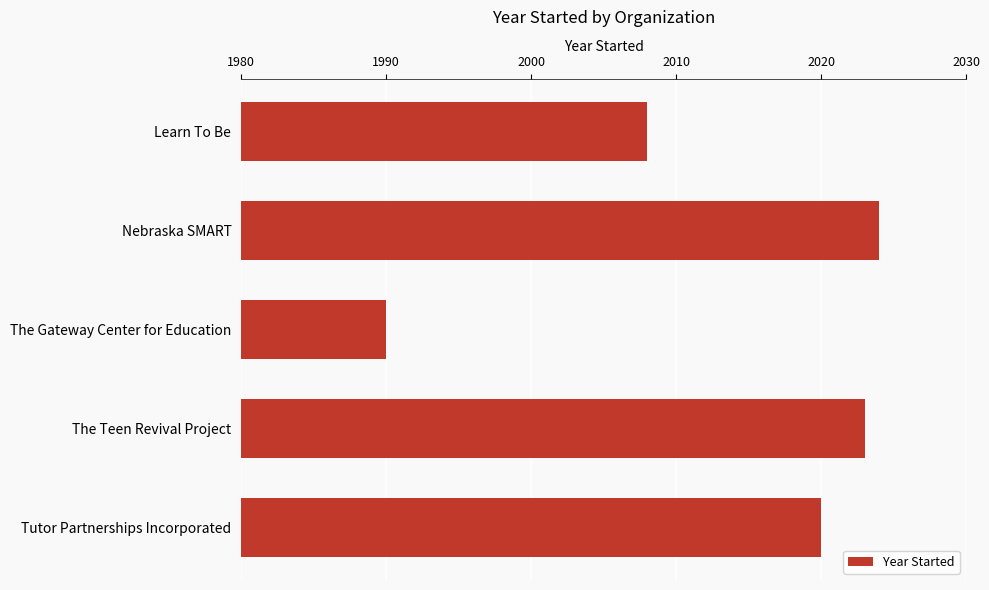

What is the difference between the maximum and minimum values?

34